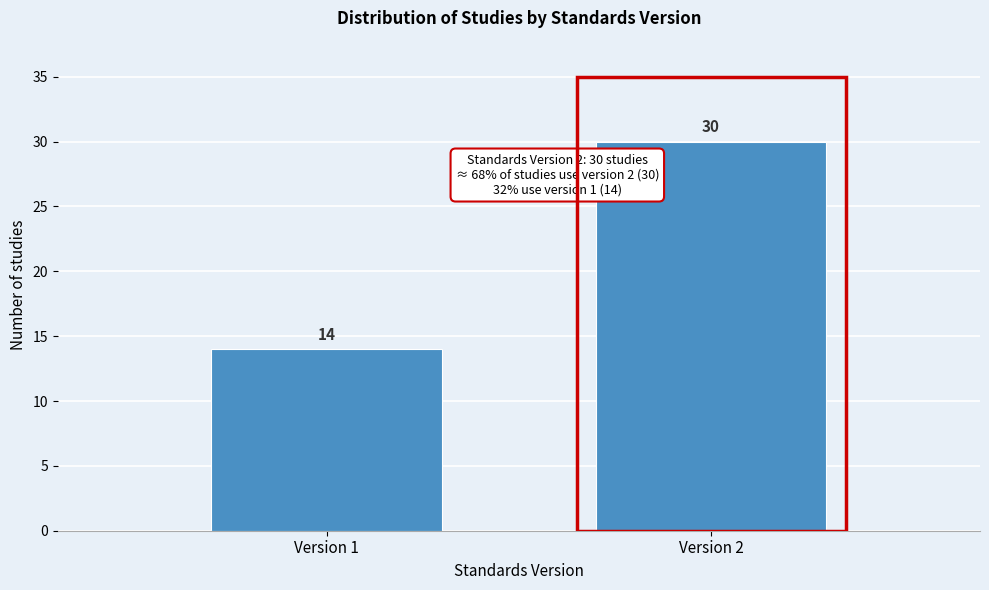

Reading right to left, transcribe all the data shown in this chart.

30	14